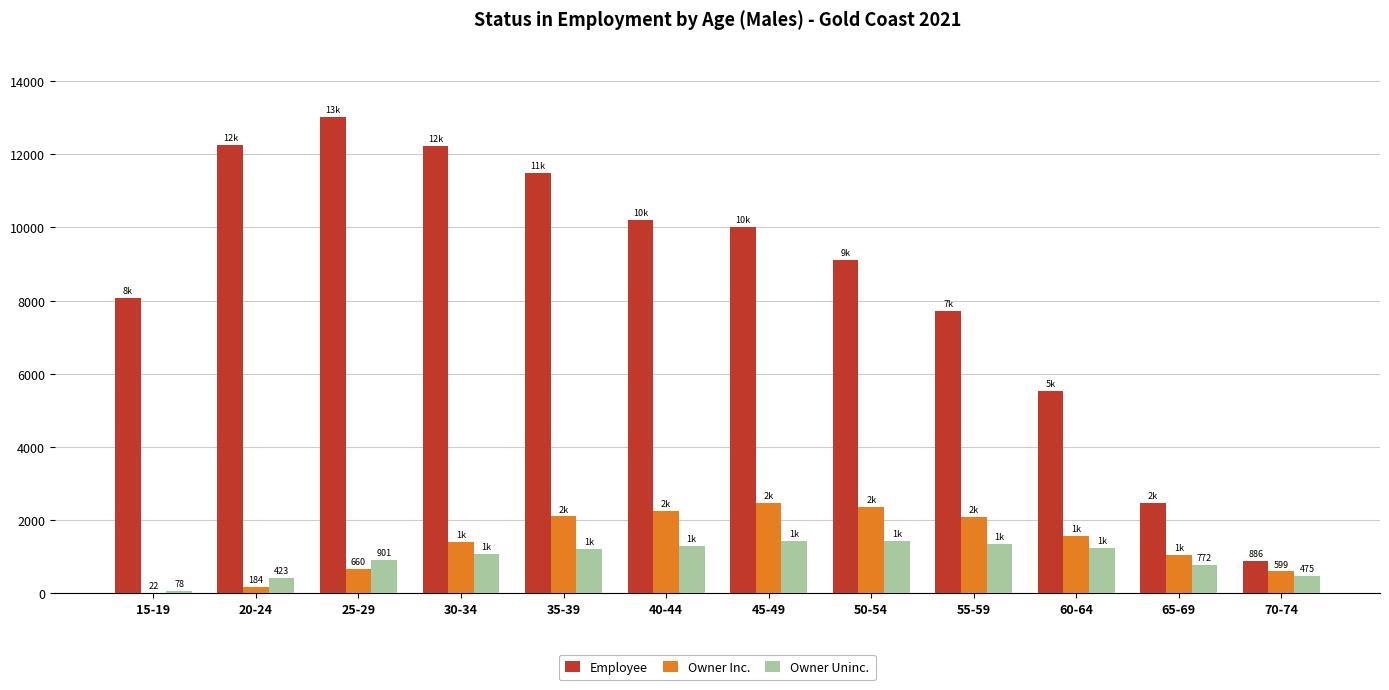

How many distinct data groups are displayed?

3